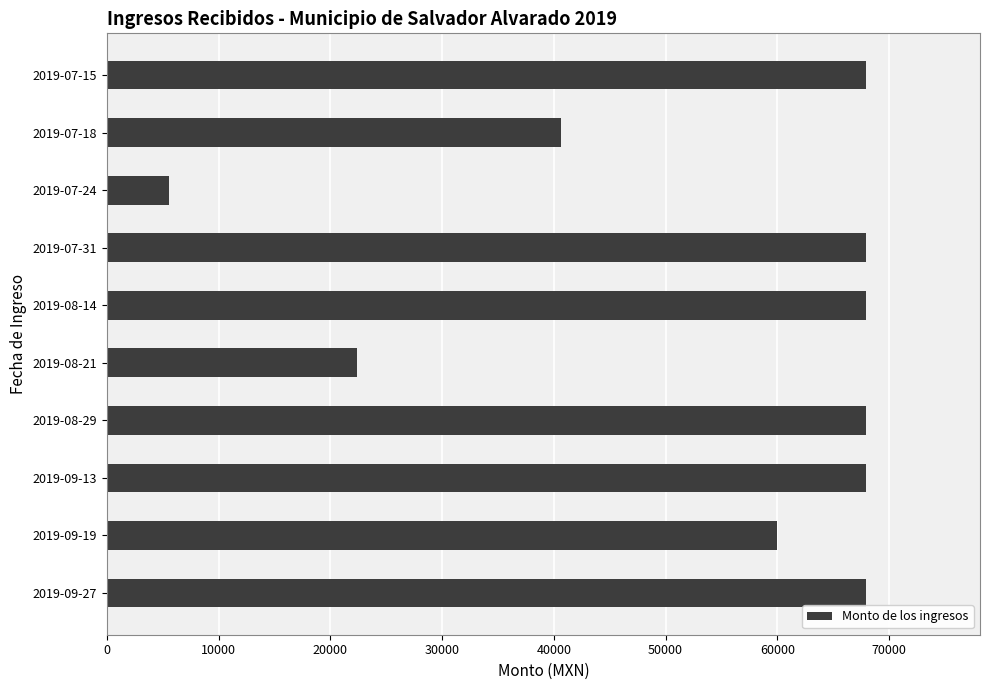

What is the value of the 8th bar from the top?

67950